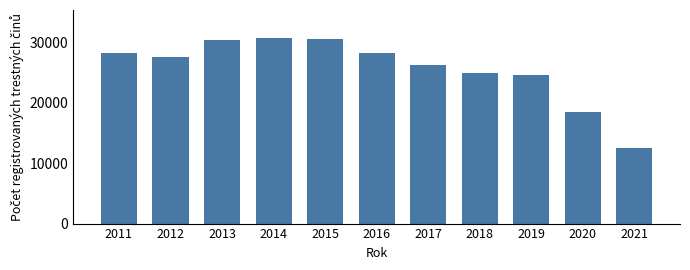

What is the value of the 8th bar from the left?

24837